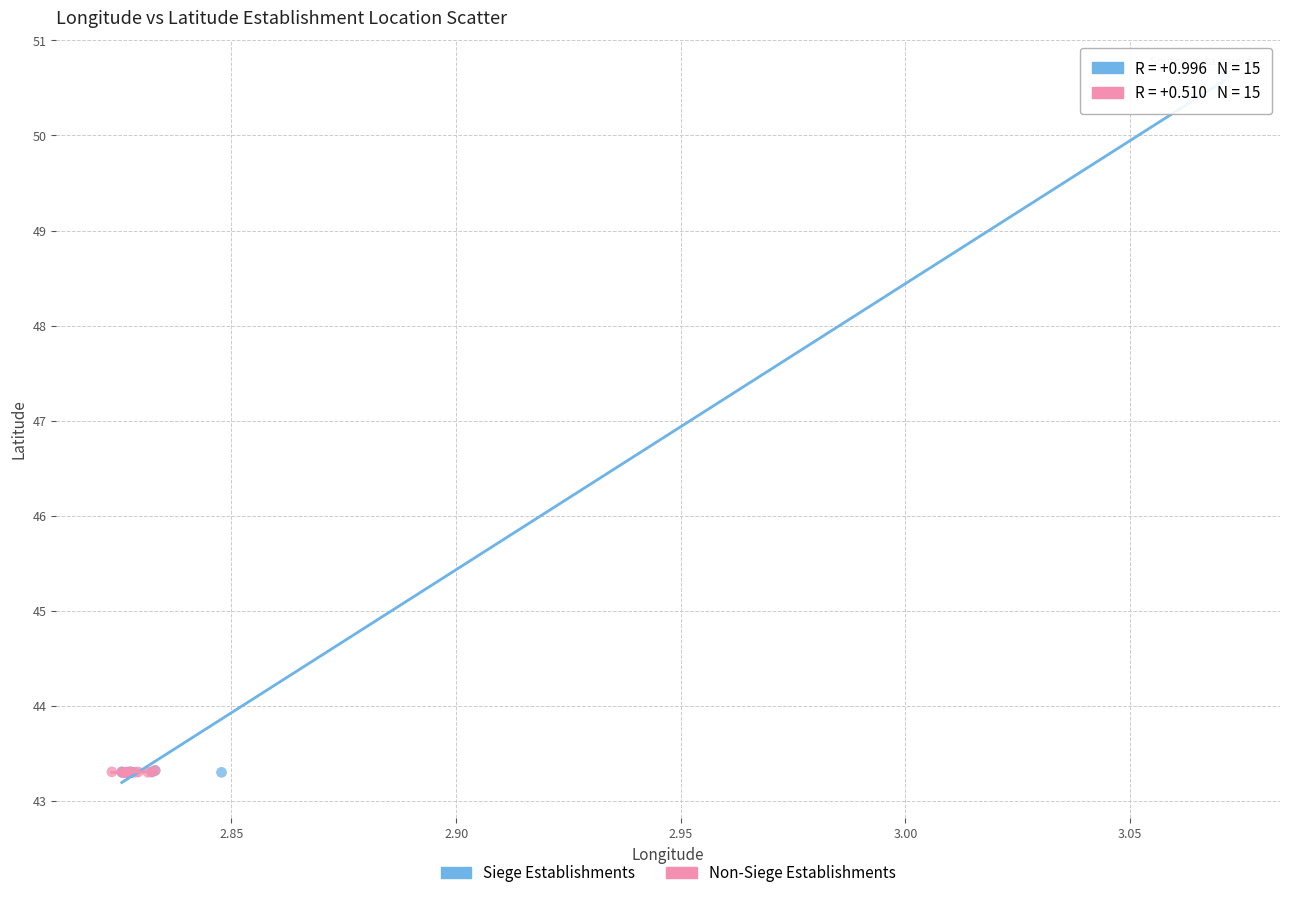

Which series contains the highest Y value?

Siege Establishments